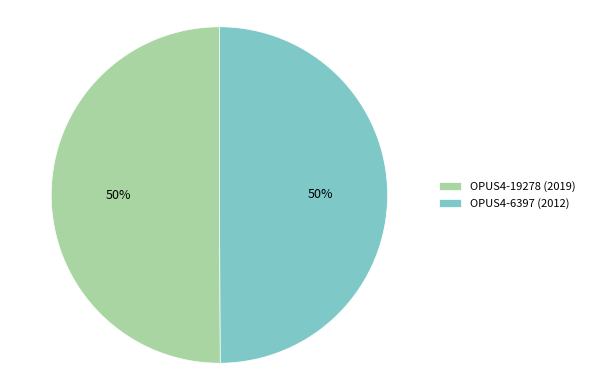

Combined, do OPUS4-19278 (2019) and OPUS4-6397 (2012) account for over 50%?

Yes